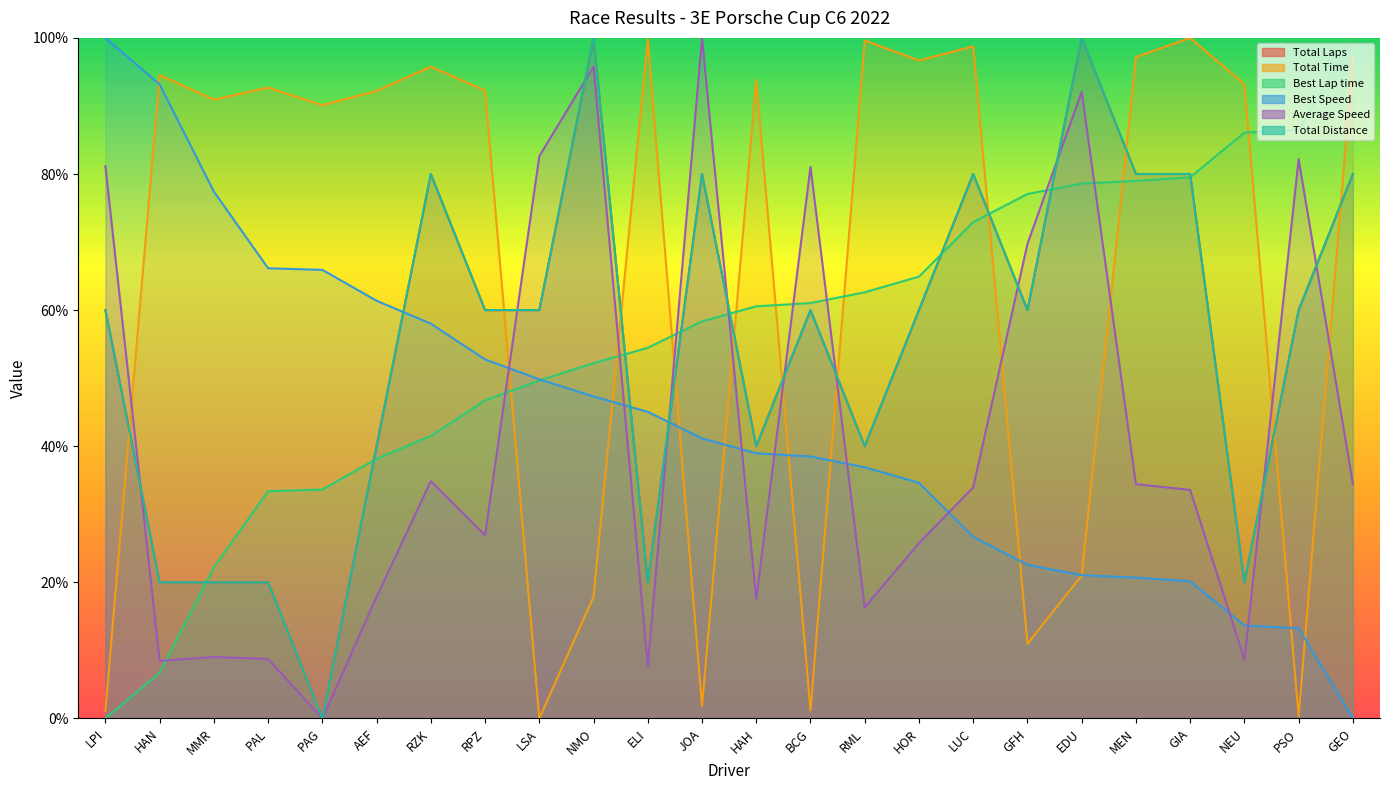

What are all the series names shown in the legend?

Total Laps, Total Time, Best Lap time, Best Speed, Average Speed, Total Distance